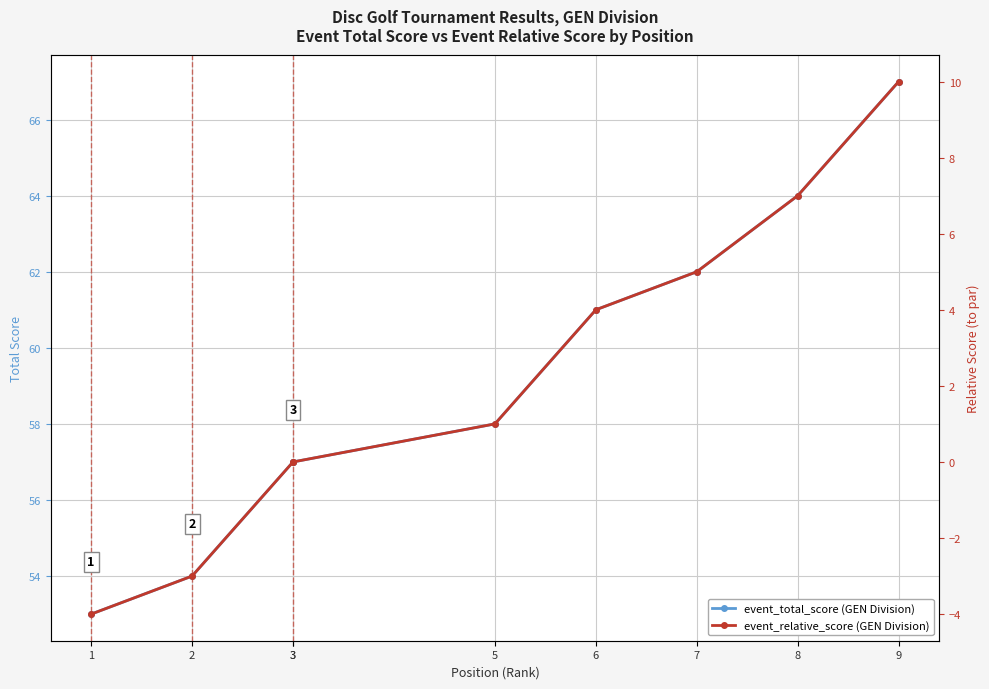

Does the chart have visible grid lines?

Yes